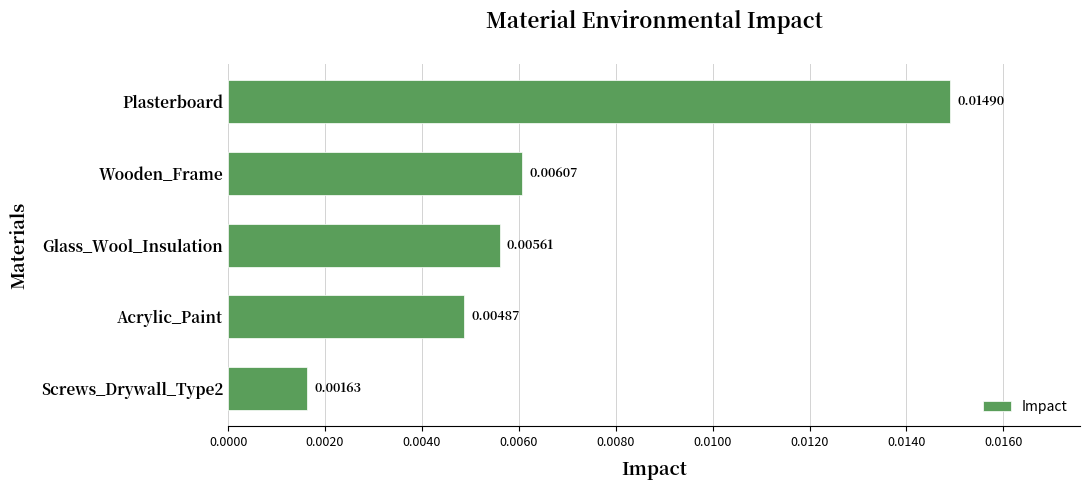

Rank the categories by value from lowest to highest.

Screws_Drywall_Type2, Acrylic_Paint, Glass_Wool_Insulation, Wooden_Frame, Plasterboard